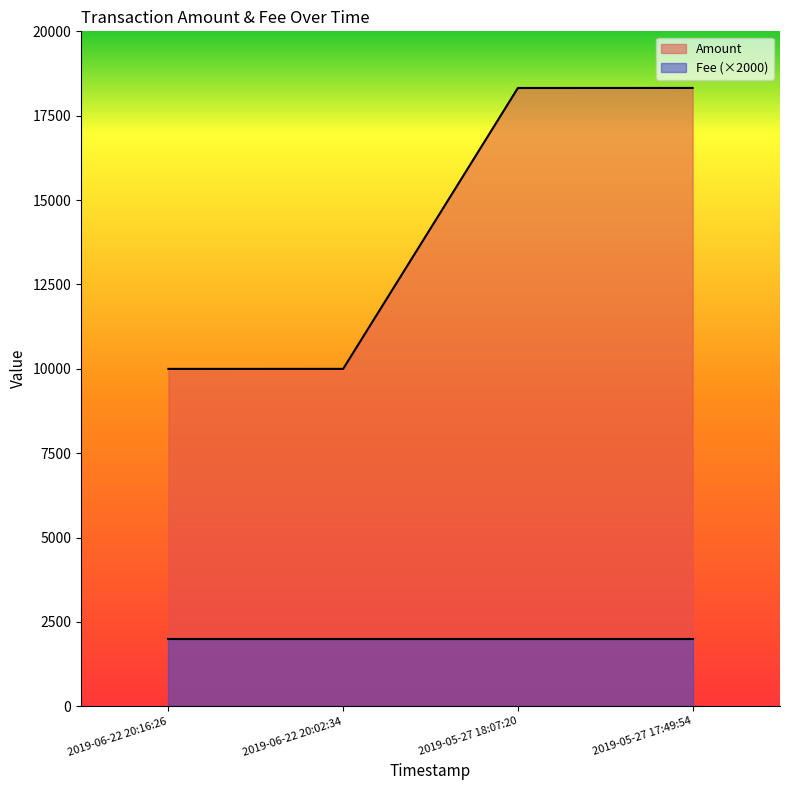

True or false: the data shows 26077.3 at 2019-05-27 17:49:54.

False